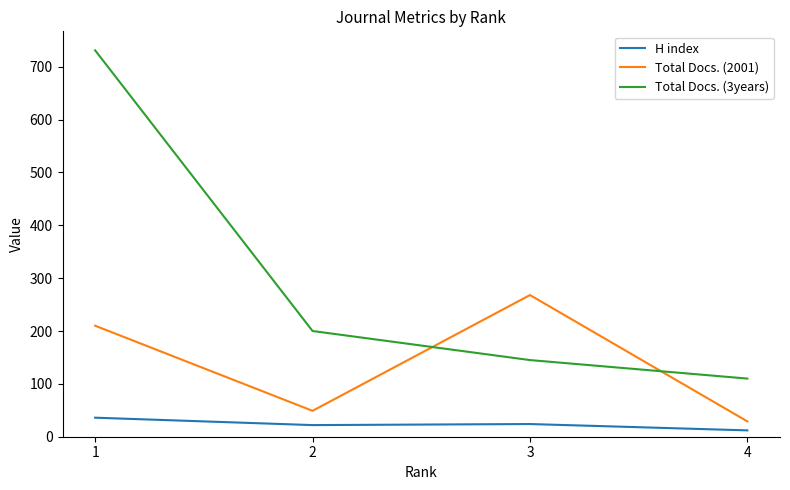

What value does the H index series have at 4?

12